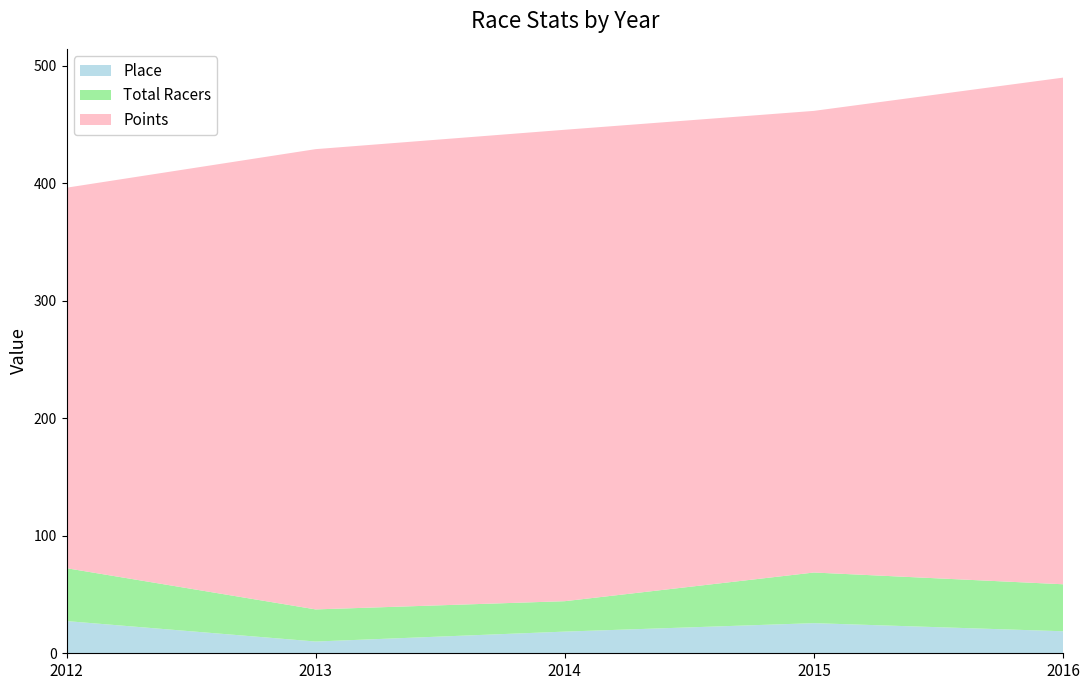

Read the Place value at 2015.

25.6